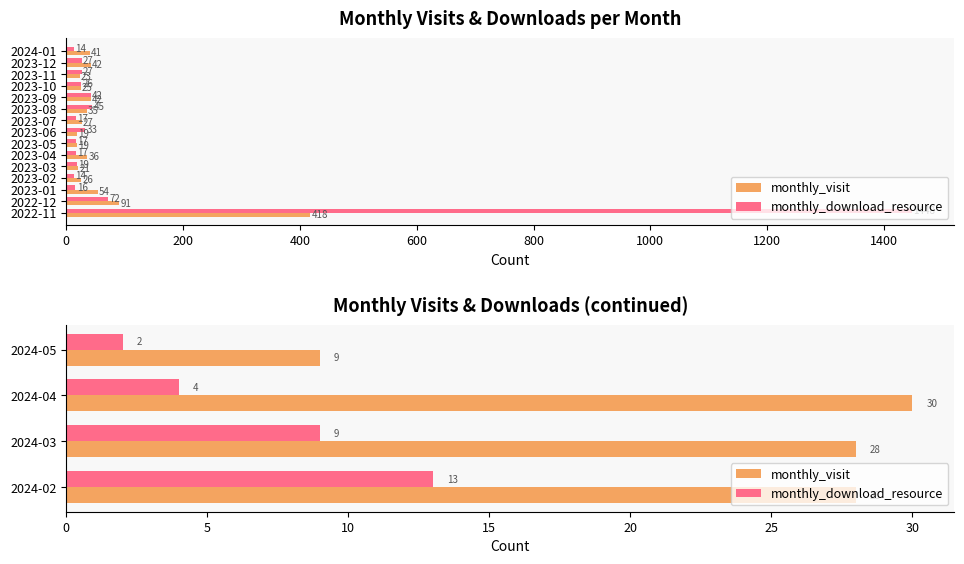

The value of monthly_download_resource at 2024-03 is 12. True or false?

False